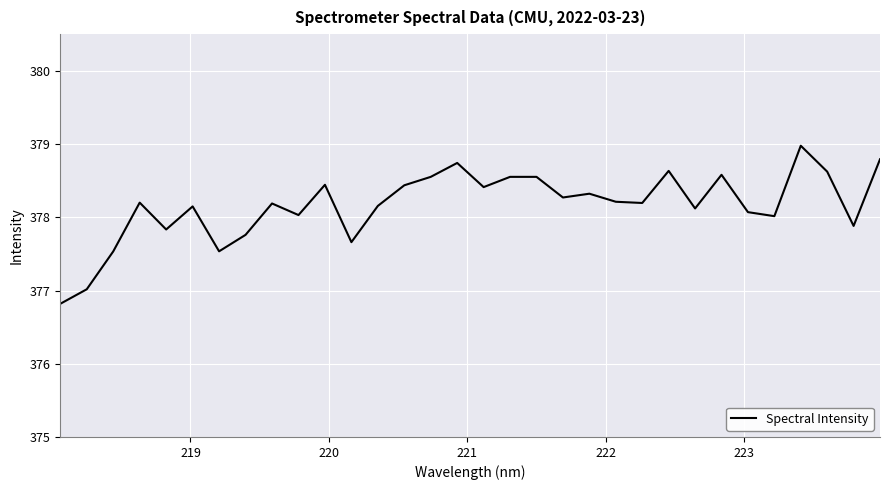

What is the minimum value shown in the chart?

376.8